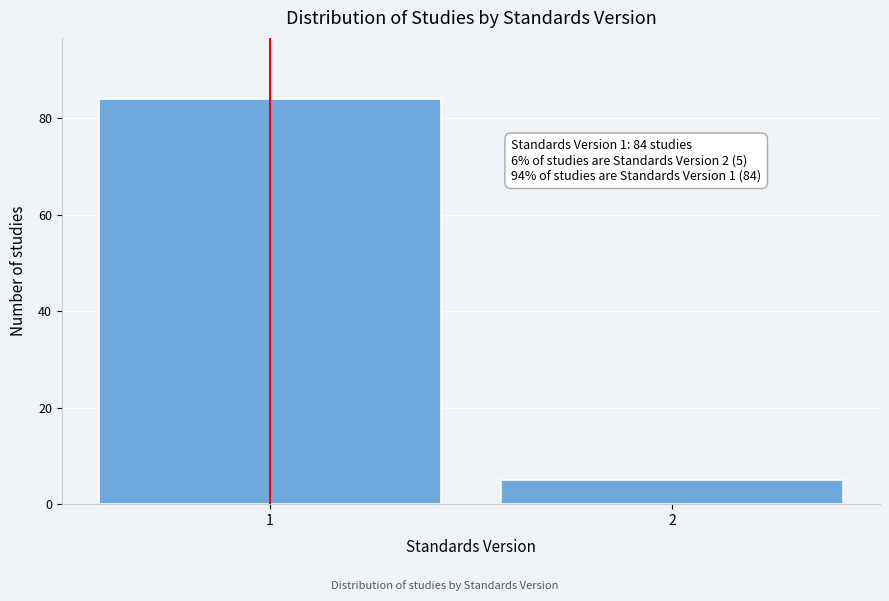

Reading left to right, list all the values displayed in this chart.

84	5